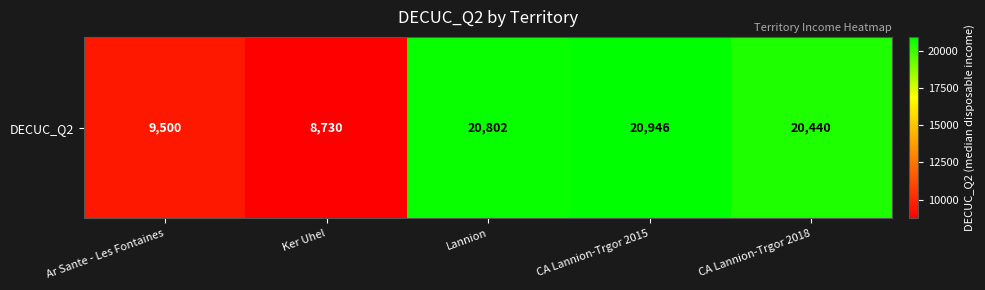

Which label corresponds to the largest value in the chart?

CA Lannion-Trgor 2015